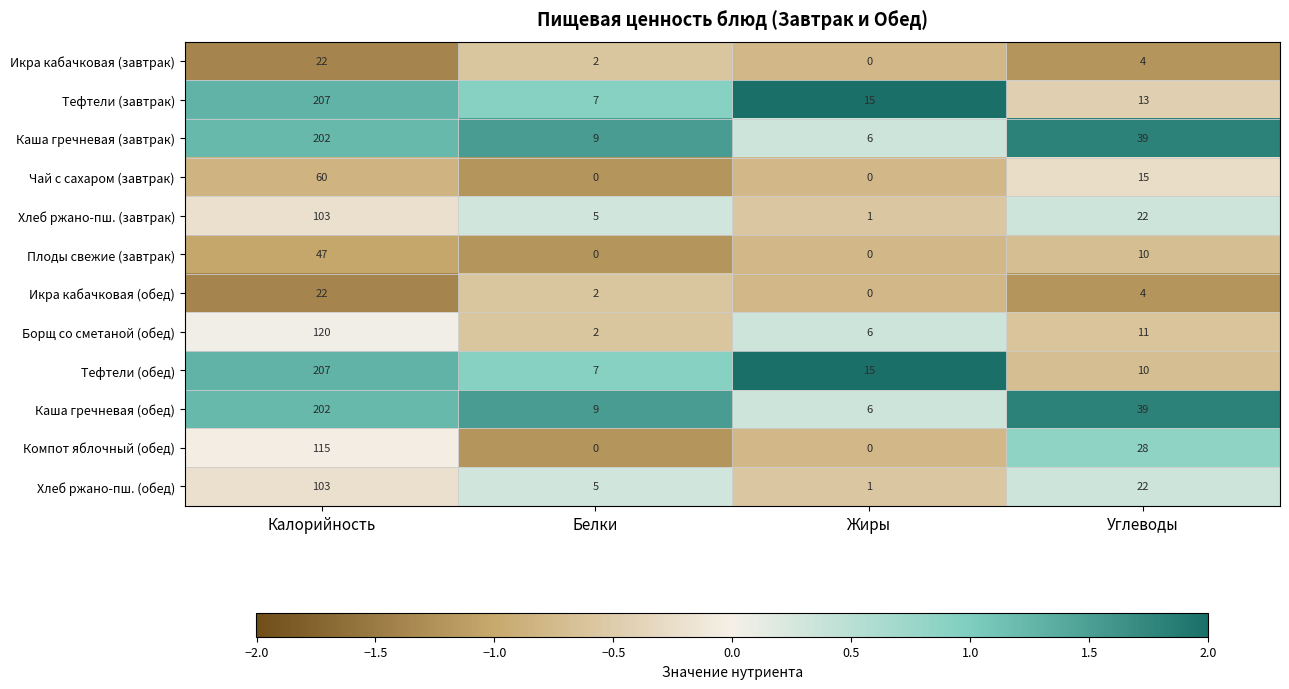

True or false: Тефтели (завтрак) has a value of 207 at Калорийность.

True